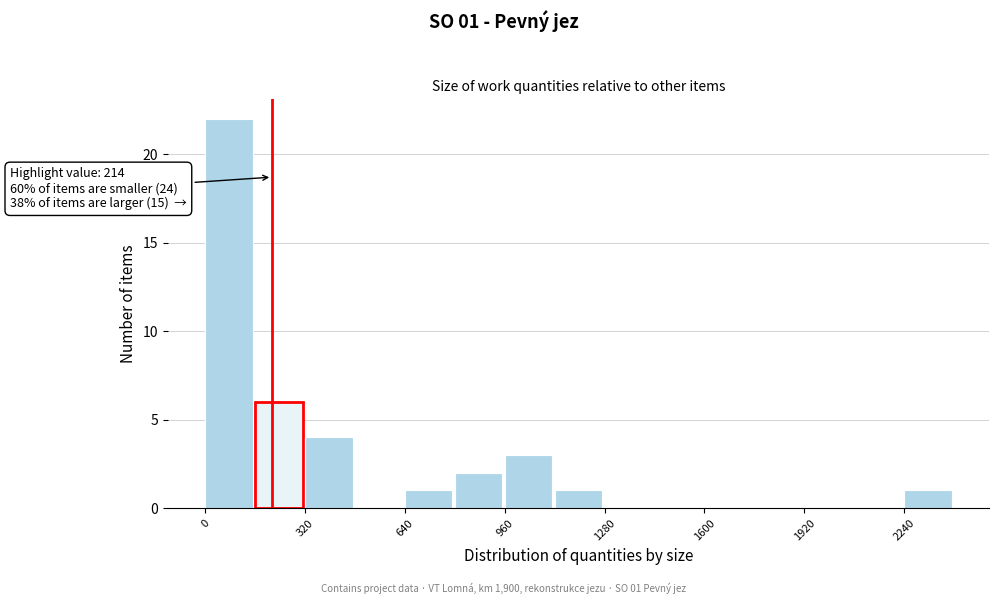

Read against the x-axis, roughly where is the centre of the tallest bar?

100